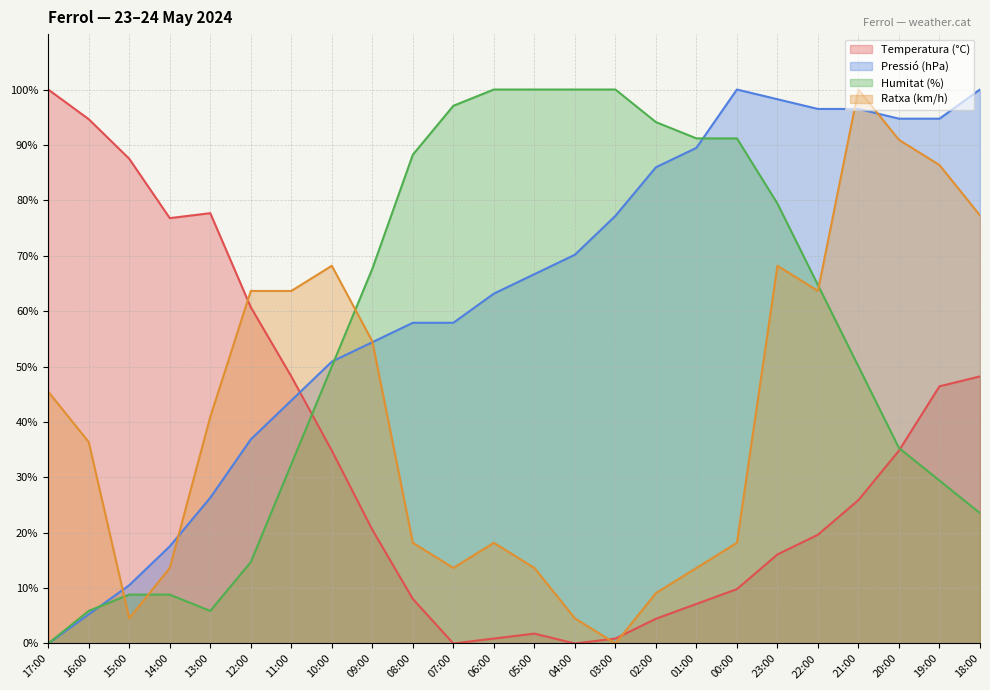

Where do Humitat (%) and Temperatura (°C) first cross each other?

11:00 and 10:00